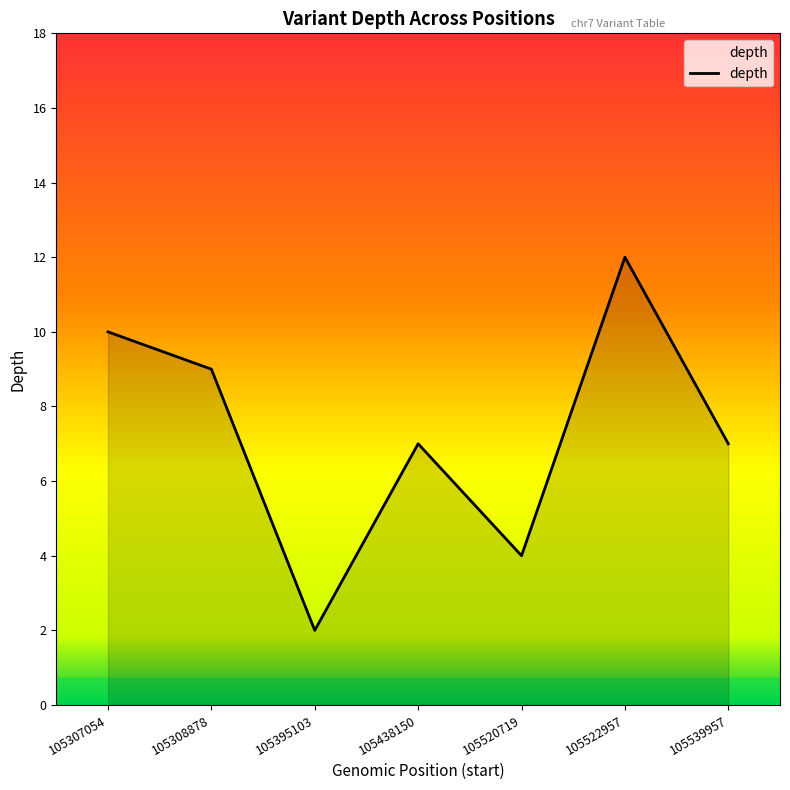

Where is the first local maximum?

105438150